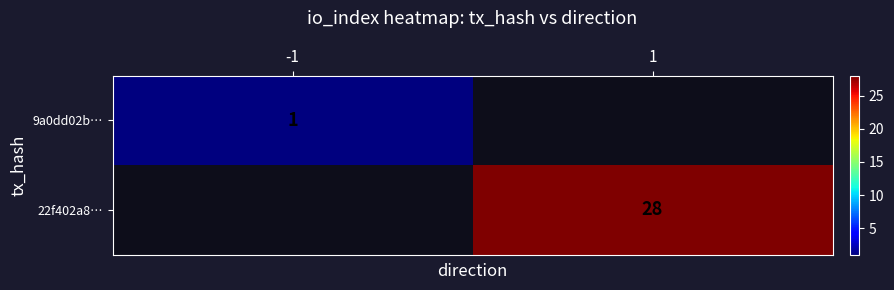

Is the value of 22f402a8… at 1 greater than the value of 9a0dd02b… at -1?

Yes